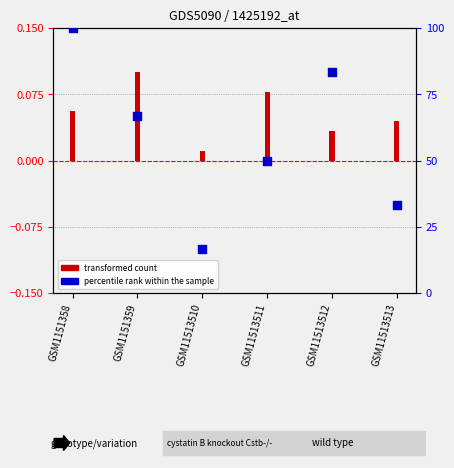

Between GSM1151358 and GSM1151359, which is larger?

GSM1151358